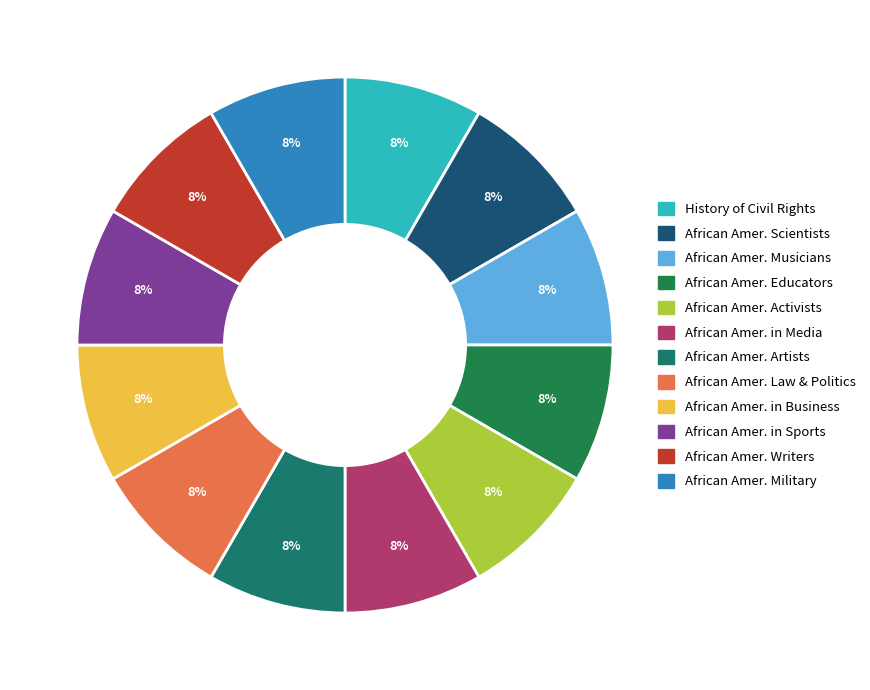

Which category has the smallest portion of the pie?

History of the Civil Rights Movement